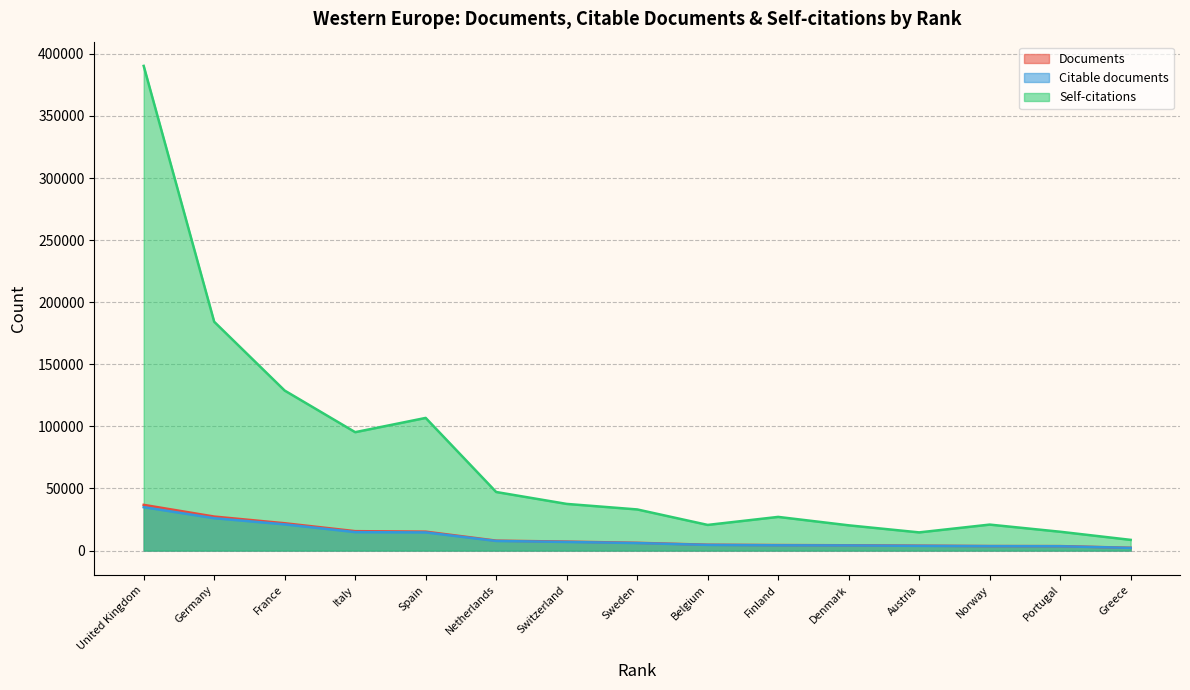

Where is the first local maximum for Self-citations?

Spain